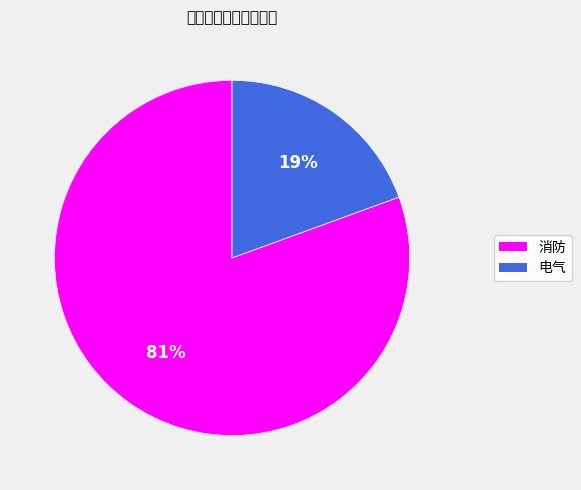

Rank the categories by value from lowest to highest.

电气, 消防